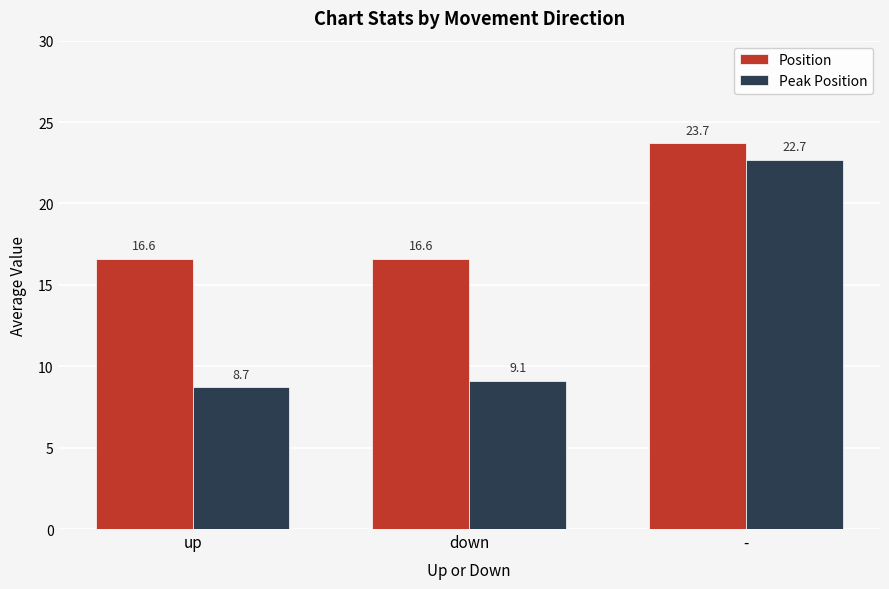

At how many categories does at least one series exceed 11?

3